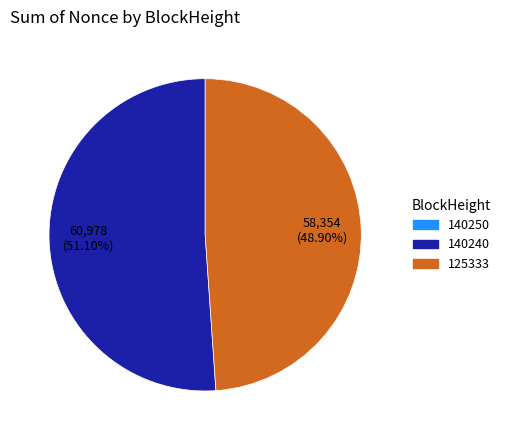

Is there any slice that represents more than half of the pie?

Yes